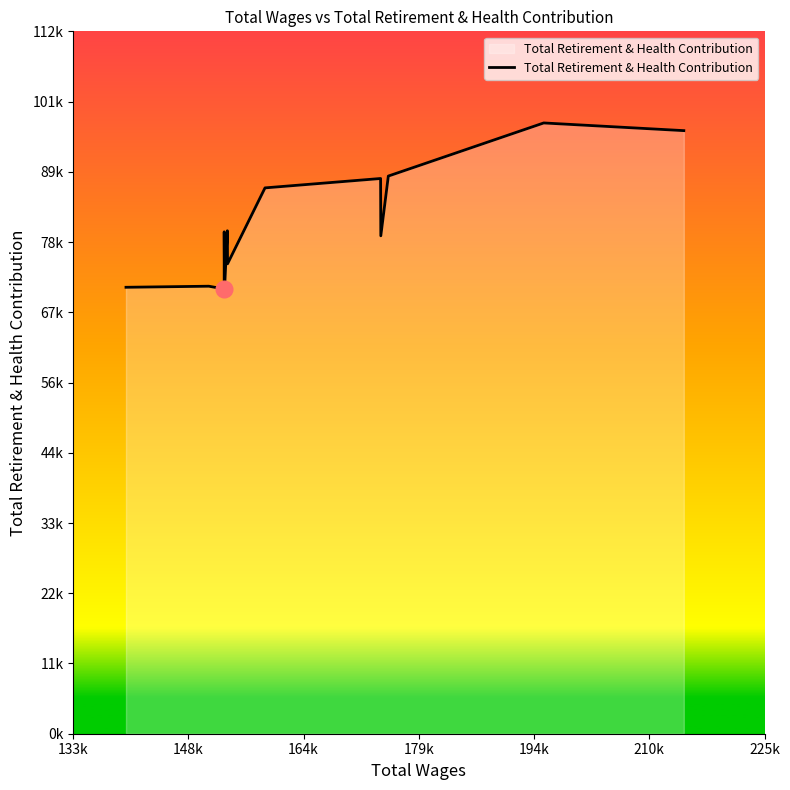

True or false: there are more than 1 points higher than both neighbors.

True